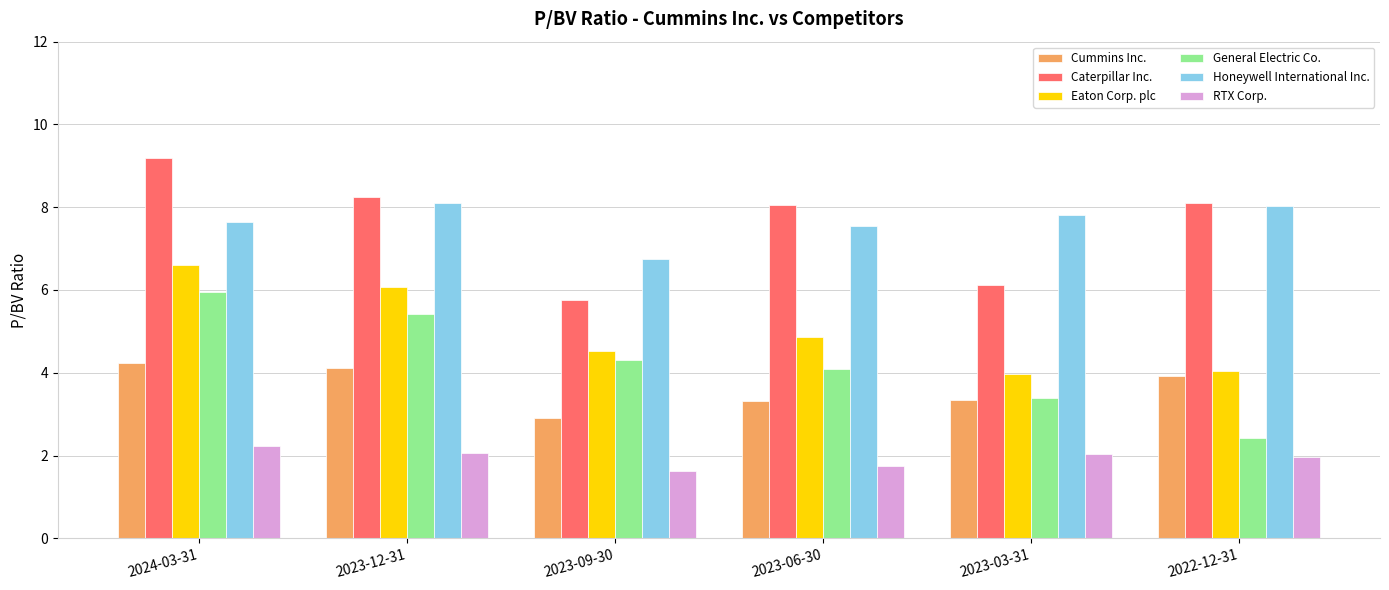

At how many categories does at least one series exceed 7?

5